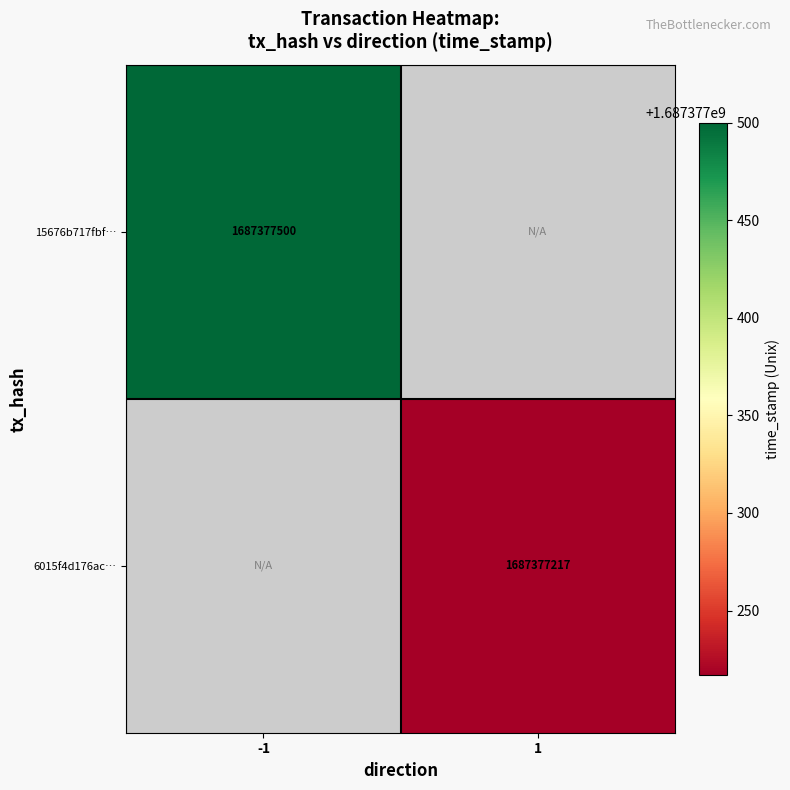

Which category has the highest value in the 15676b717fbfd726db8127394a7c79214c19220 series?

-1